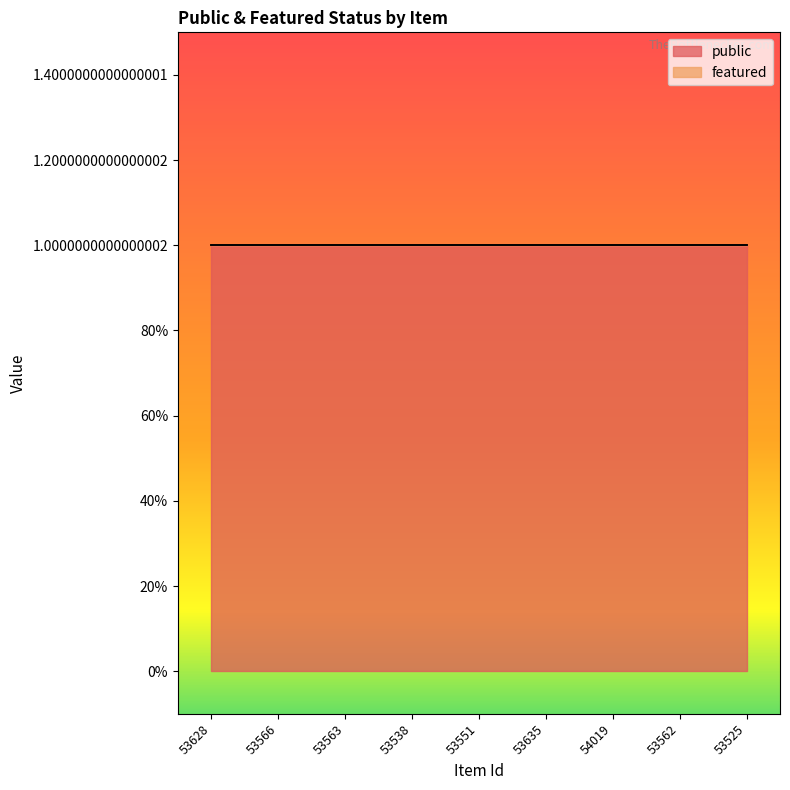

At which category is the sum across all series the highest?

53628